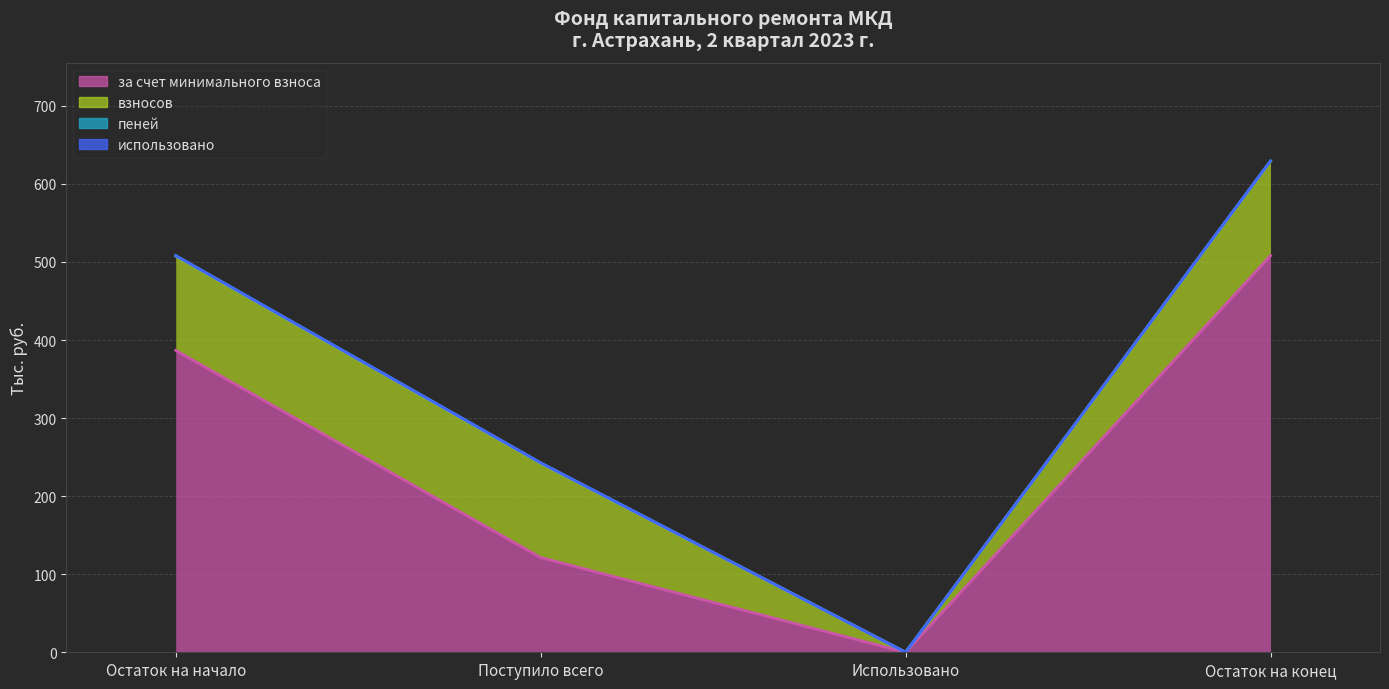

At which label is пеней closest to 0?

Использовано